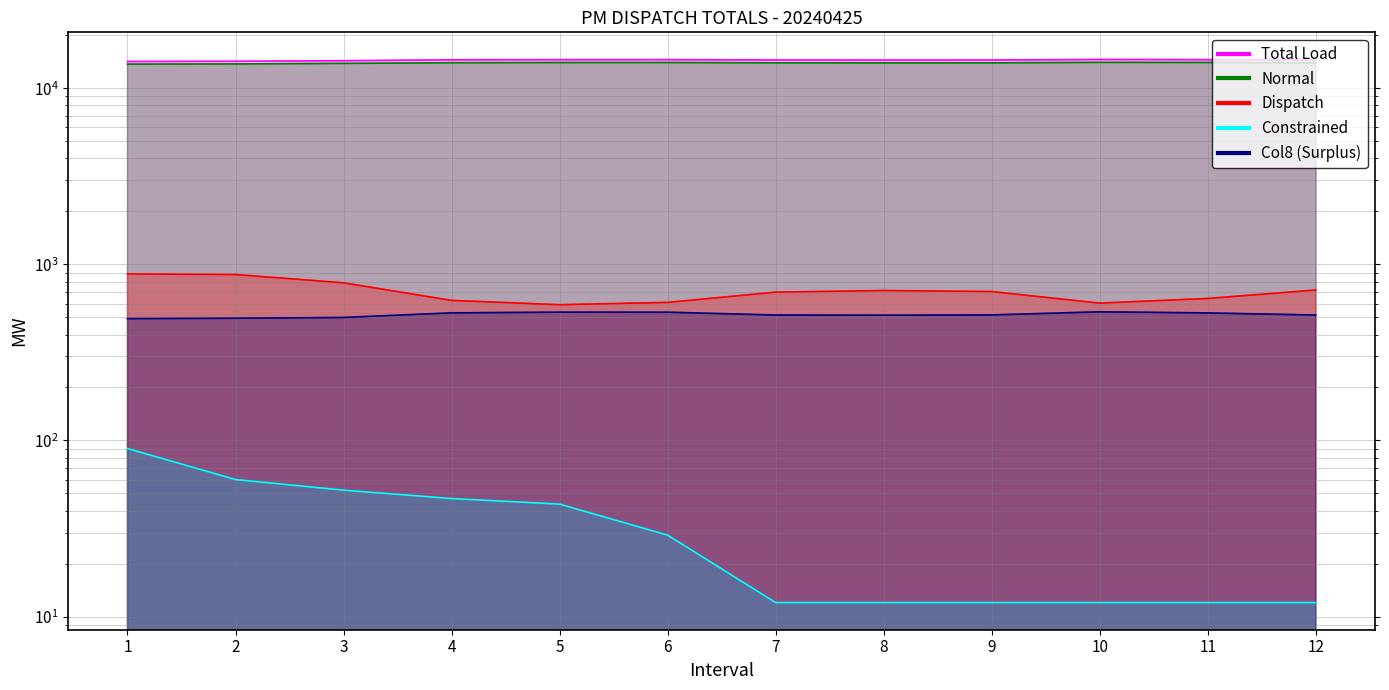

What is the value of the Total Load point at the 9th from the left?

14499.6